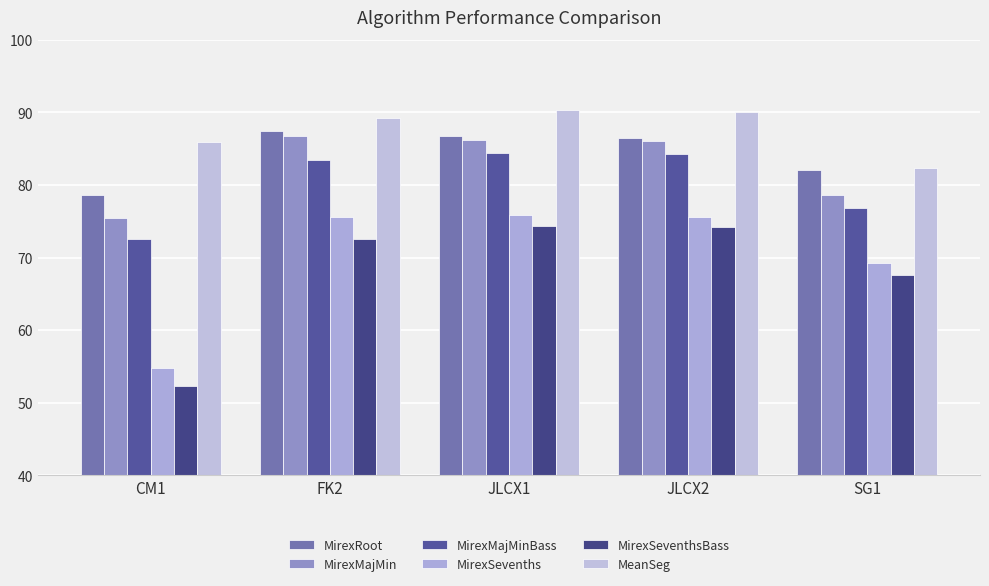

What is the difference between the highest and lowest values at FK2?

16.7